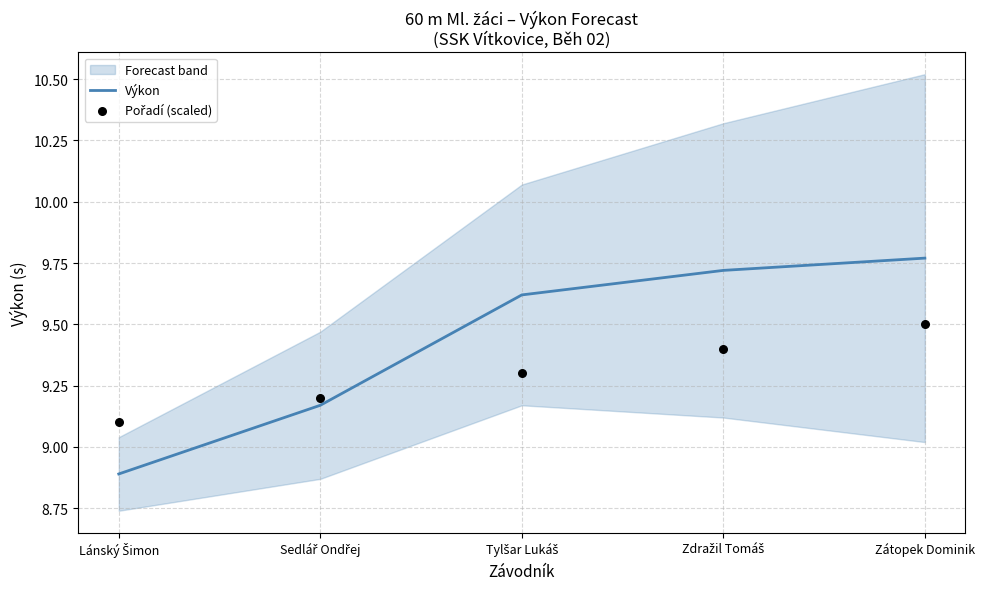

At how many categories does at least one series exceed 8?

5